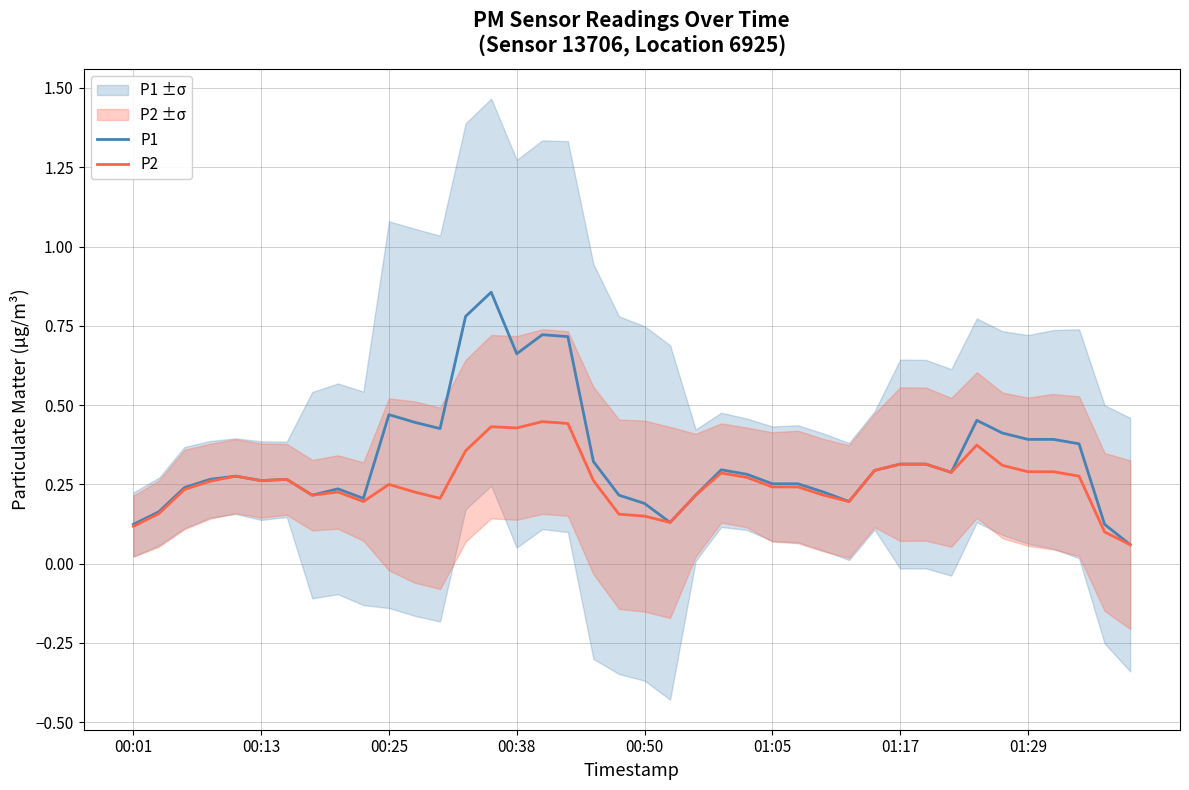

How many data points does each series have?

40